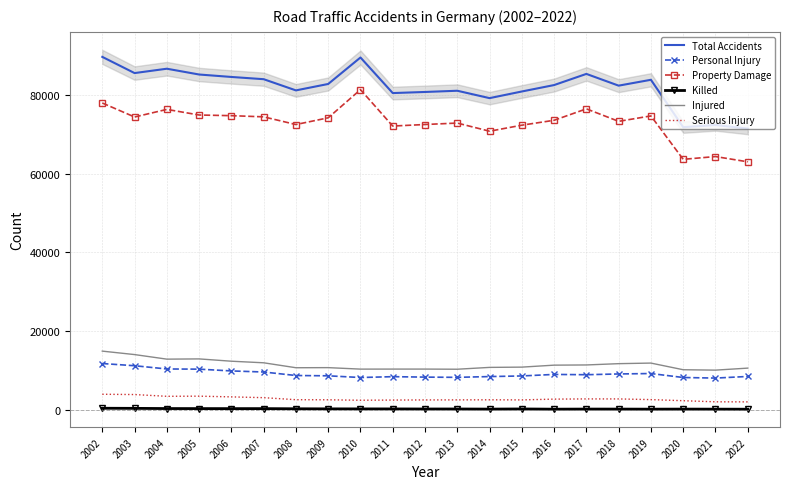

How many interior local valleys does the Total Accidents series have?

6